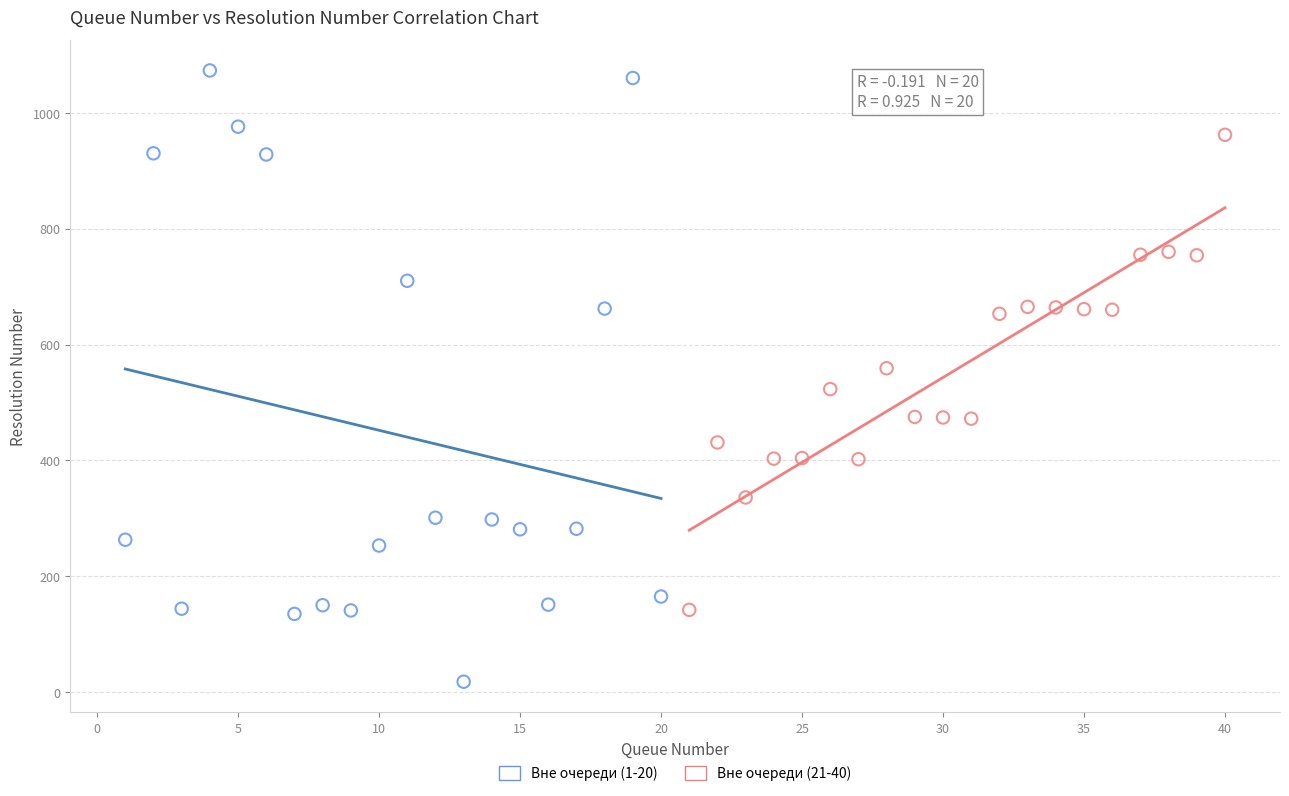

Which series contains the lowest Y value?

Вне очереди (1-20)